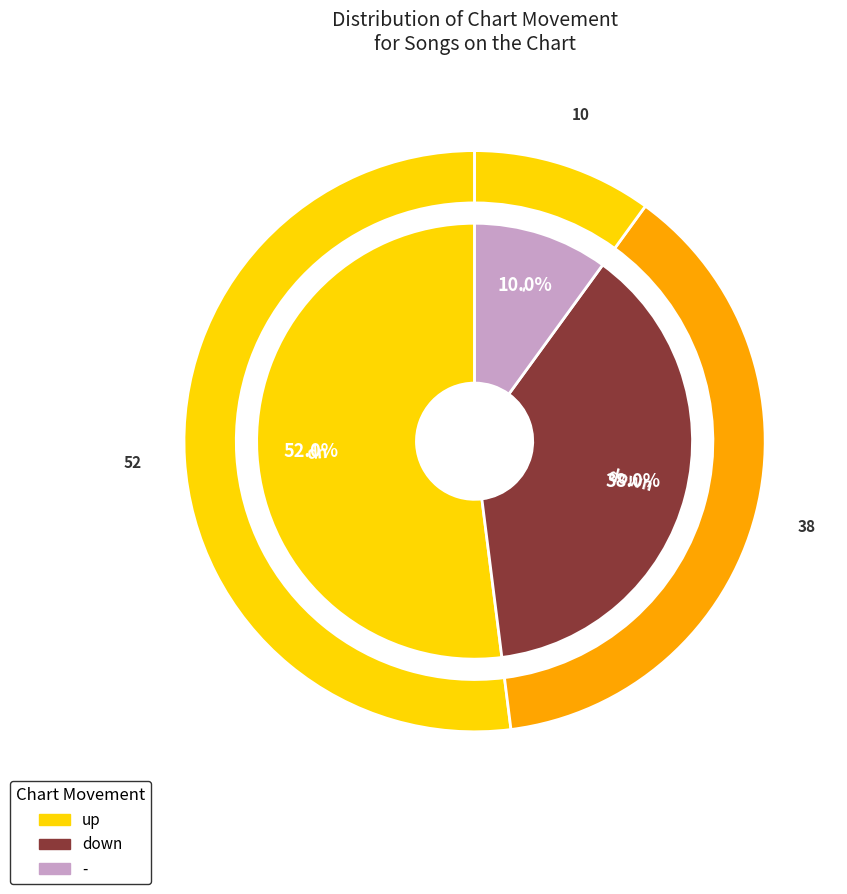

To the nearest percent, what portion does up represent?

52%